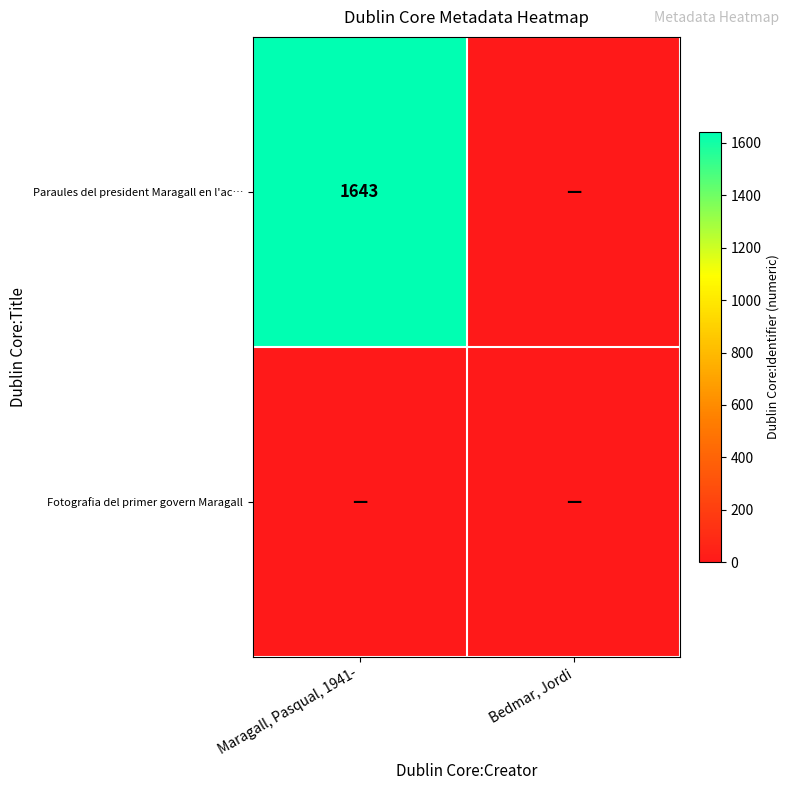

Which category has the lowest value across all series?

Bedmar, Jordi